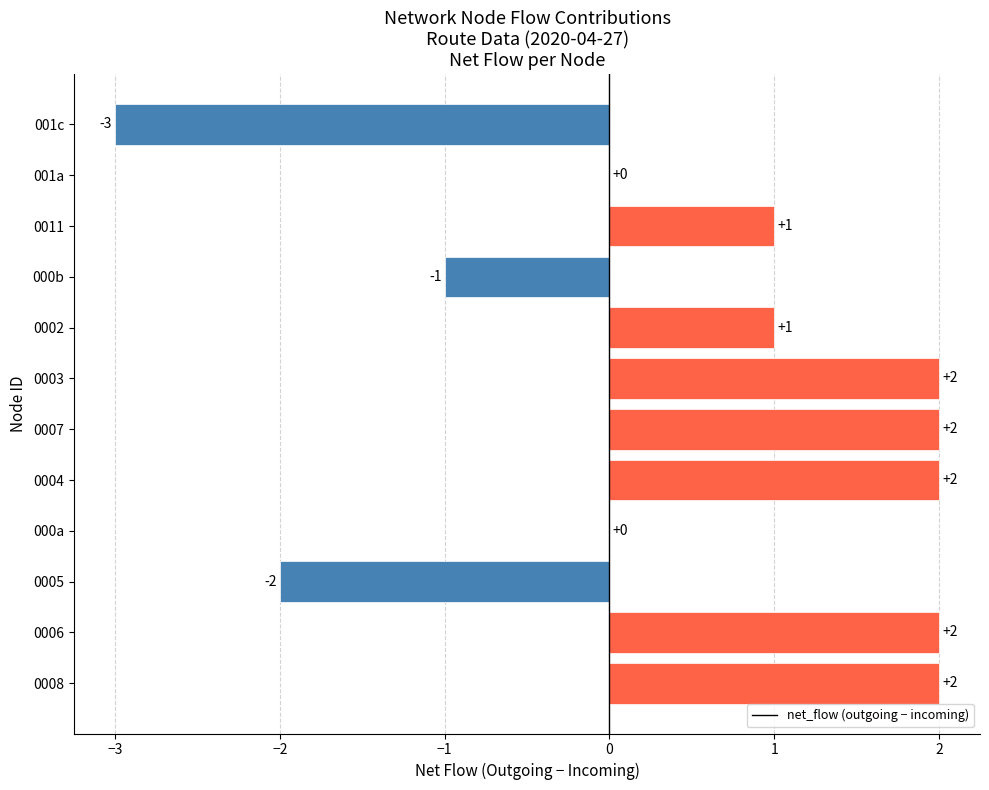

What is the ratio of the value at 0003 to the value at 0011?

2.0